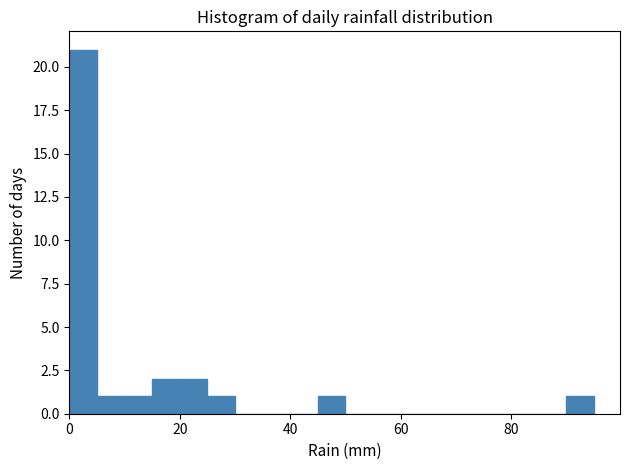

Around what value on the x-axis is the tallest bar? Give the approximate position of its centre, as read against the axis.

2